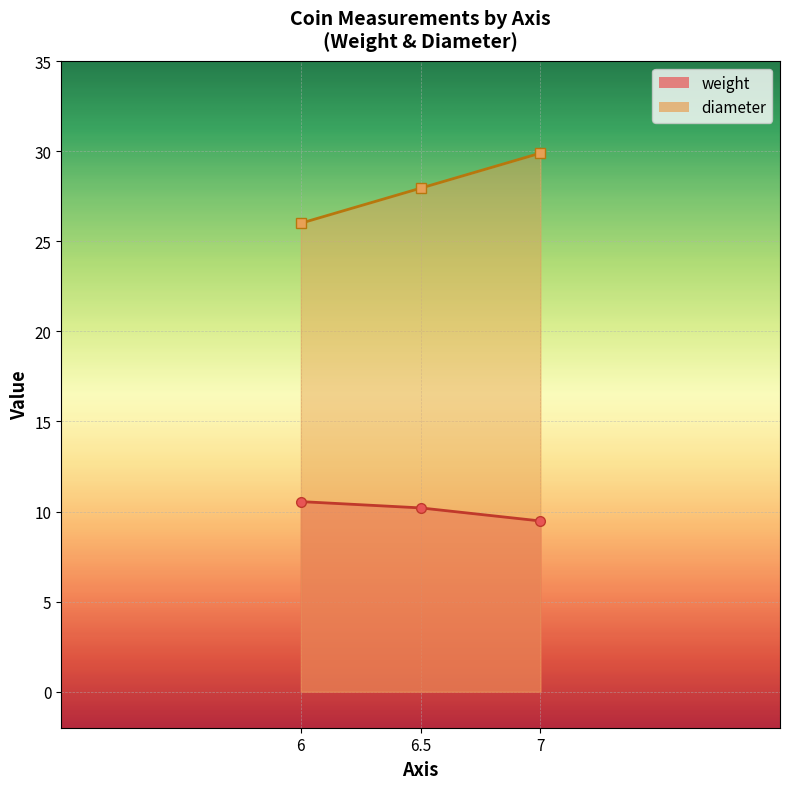

What is the approximate value of weight at 6?

10.6